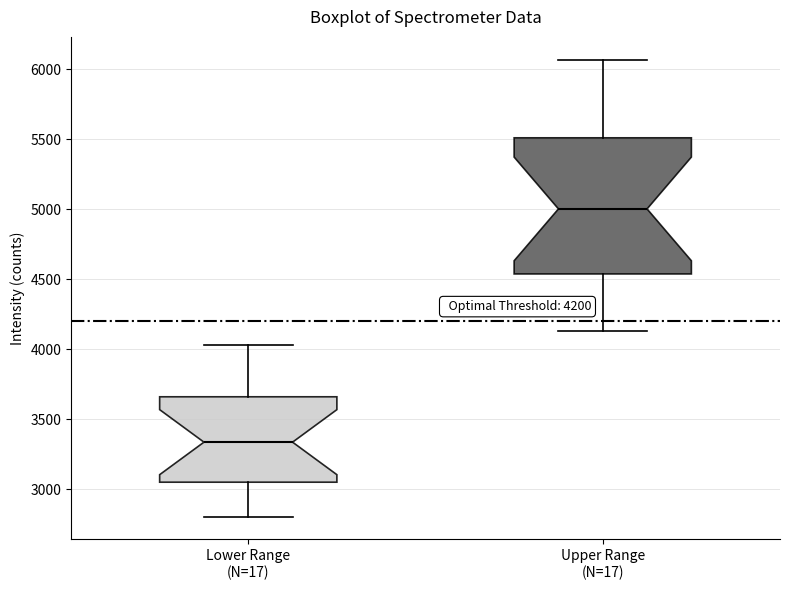

Which box is the tallest, from its lower edge to its upper edge?

Upper Range (N=17)